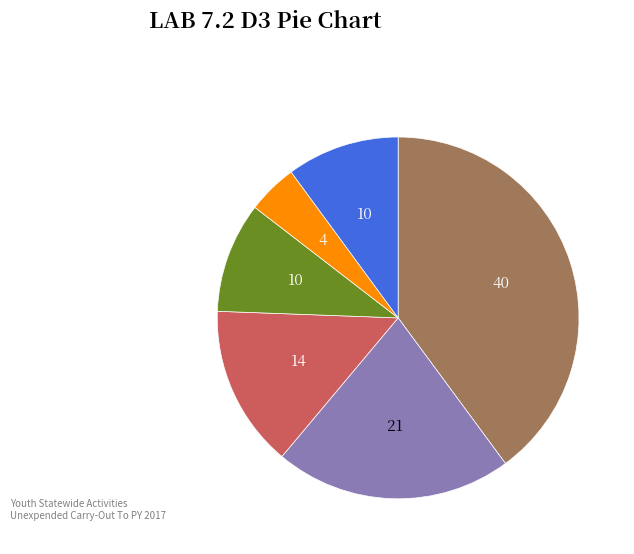

Does any single category account for the majority?

No